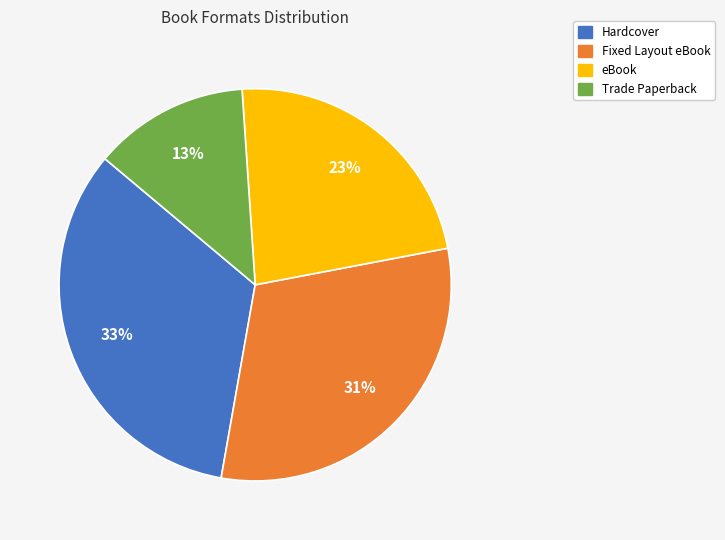

Does Fixed Layout eBook represent more than half of the total?

No